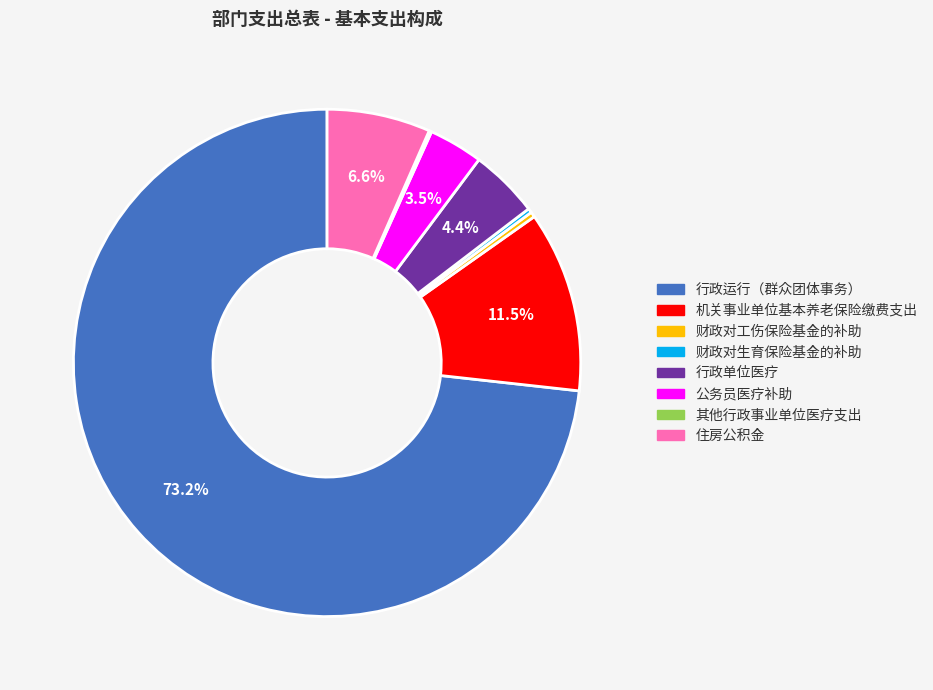

Is there a majority slice in this chart?

Yes